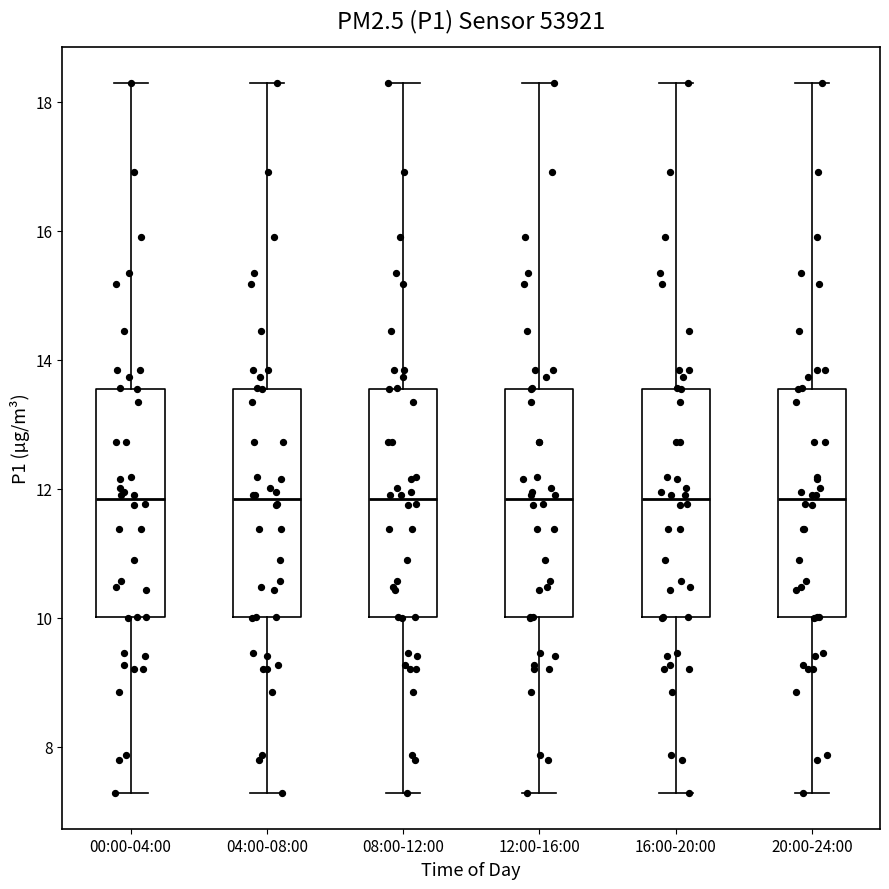

Reading left to right, transcribe this box plot: for each box, give where its median line is, the range the box spans, and where its two whiskers end, as read against the y-axis. The values are not printed on the chart, so give them approximately, as read against the axis.

00:00-04:00: median 11.8, box 10.0 to 13.6, whiskers 7.2 to 18.4
04:00-08:00: median 11.8, box 10.0 to 13.6, whiskers 7.2 to 18.4
08:00-12:00: median 11.8, box 10.0 to 13.6, whiskers 7.2 to 18.4
12:00-16:00: median 11.8, box 10.0 to 13.6, whiskers 7.2 to 18.4
16:00-20:00: median 11.8, box 10.0 to 13.6, whiskers 7.2 to 18.4
20:00-24:00: median 11.8, box 10.0 to 13.6, whiskers 7.2 to 18.4